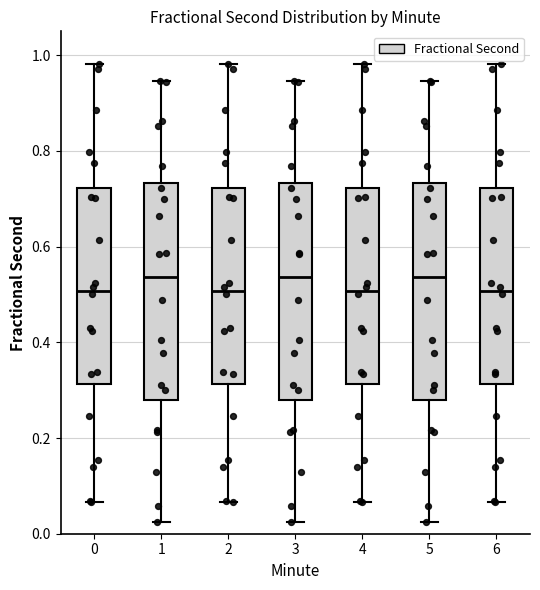

Reading left to right, transcribe this box plot: for each box, give where its median line is, the range the box spans, and where its two whiskers end, as read against the y-axis. The values are not printed on the chart, so give them approximately, as read against the axis.

0: median 0.50, box 0.32 to 0.72, whiskers 0.06 to 0.98
1: median 0.54, box 0.28 to 0.74, whiskers 0.02 to 0.94
2: median 0.50, box 0.32 to 0.72, whiskers 0.06 to 0.98
3: median 0.54, box 0.28 to 0.74, whiskers 0.02 to 0.94
4: median 0.50, box 0.32 to 0.72, whiskers 0.06 to 0.98
5: median 0.54, box 0.28 to 0.74, whiskers 0.02 to 0.94
6: median 0.50, box 0.32 to 0.72, whiskers 0.06 to 0.98